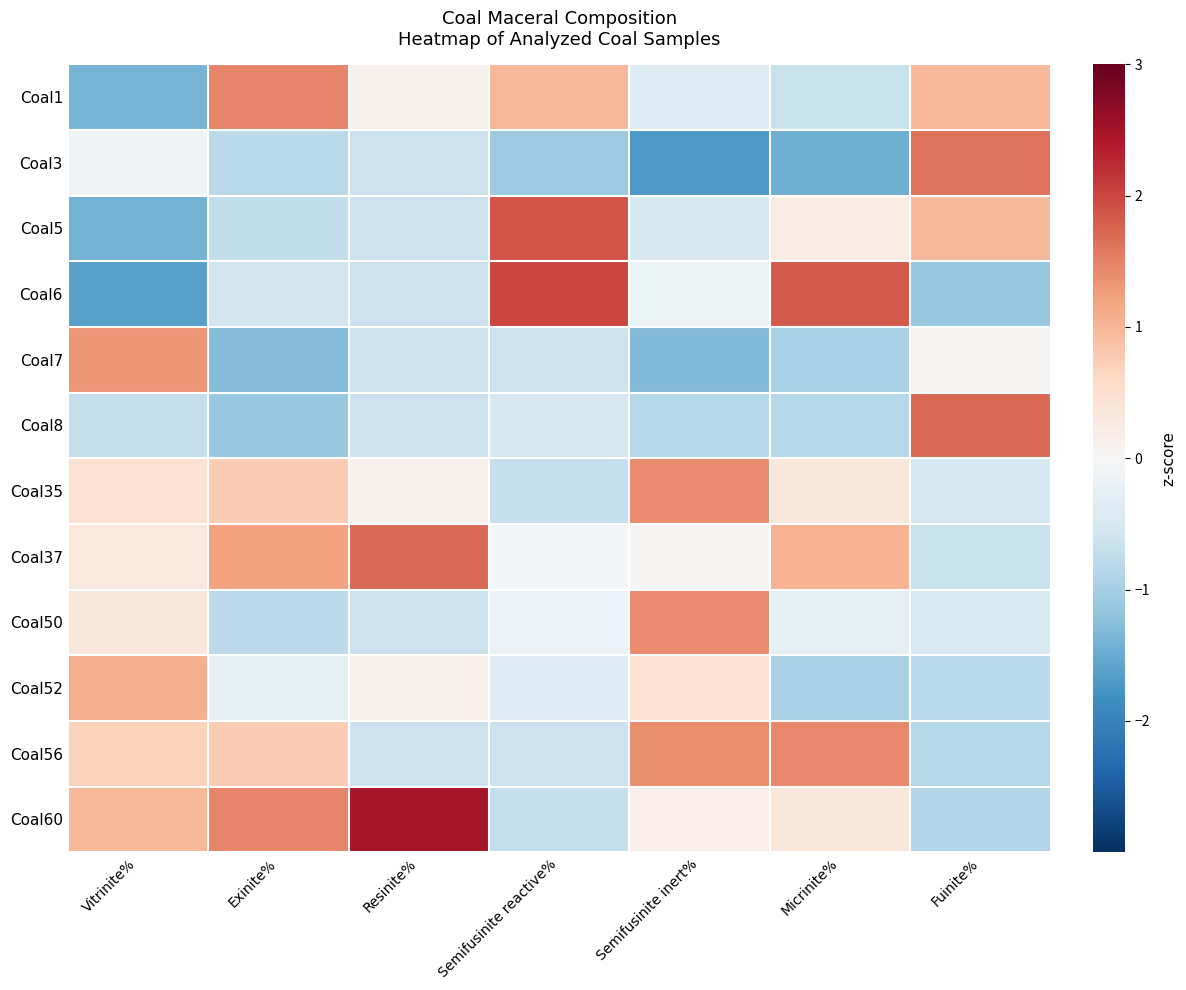

Between Resinite% and Fuinite%, which series saw the biggest shift?

Coal60